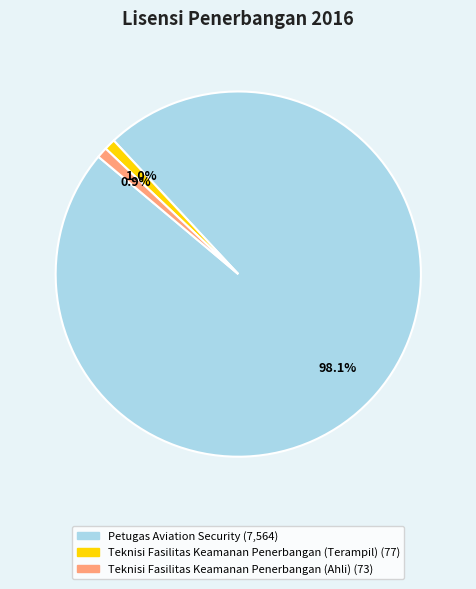

To the nearest percent, what is the average slice percentage?

33%